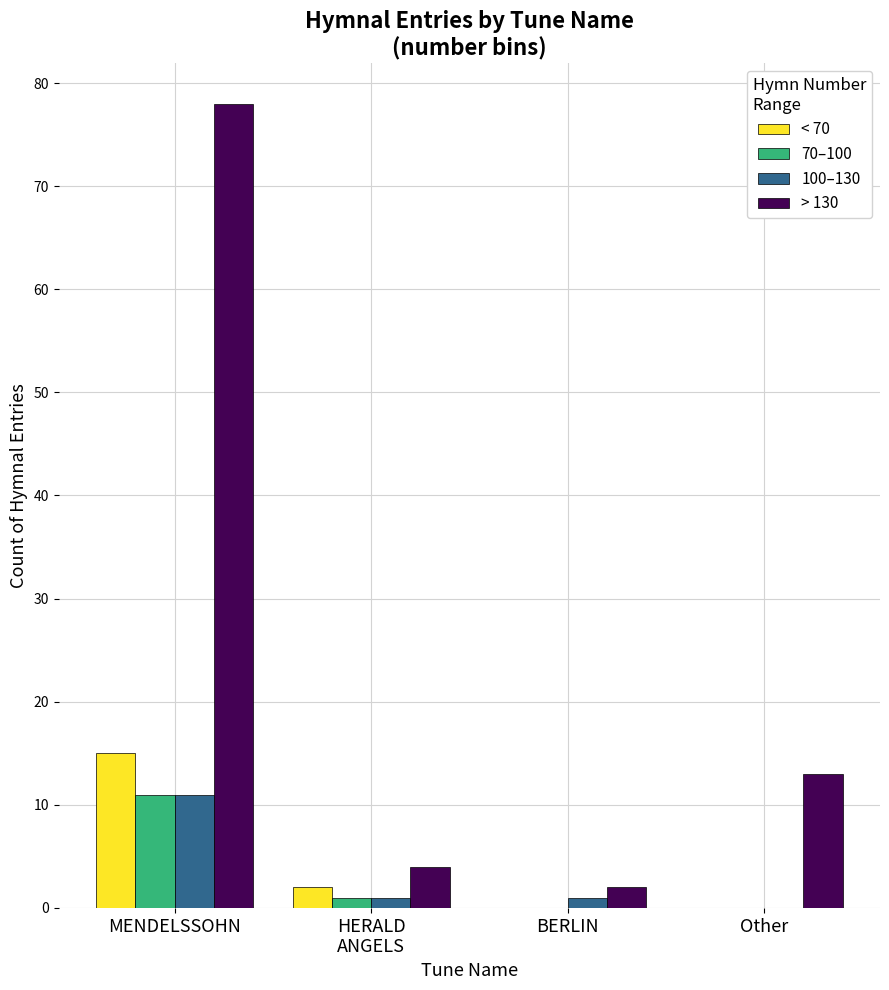

Where is > 130 nearest to the value 40?

Other